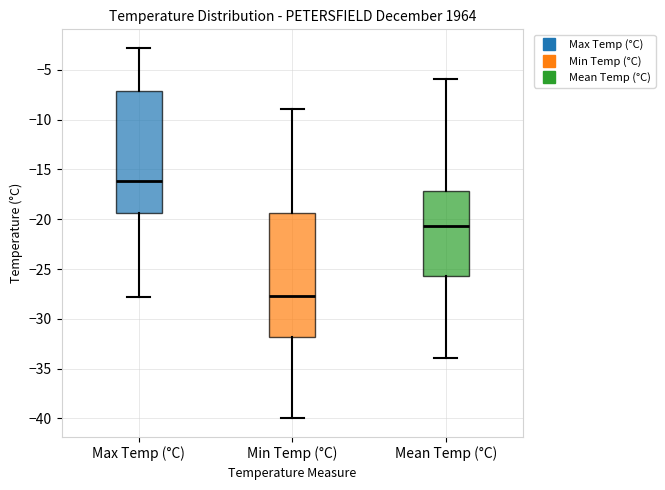

Where does the median line of the box for Min Temp (°C) sit on the y-axis? The values are not printed on the chart, so give them approximately, as read against the axis.

-27.5